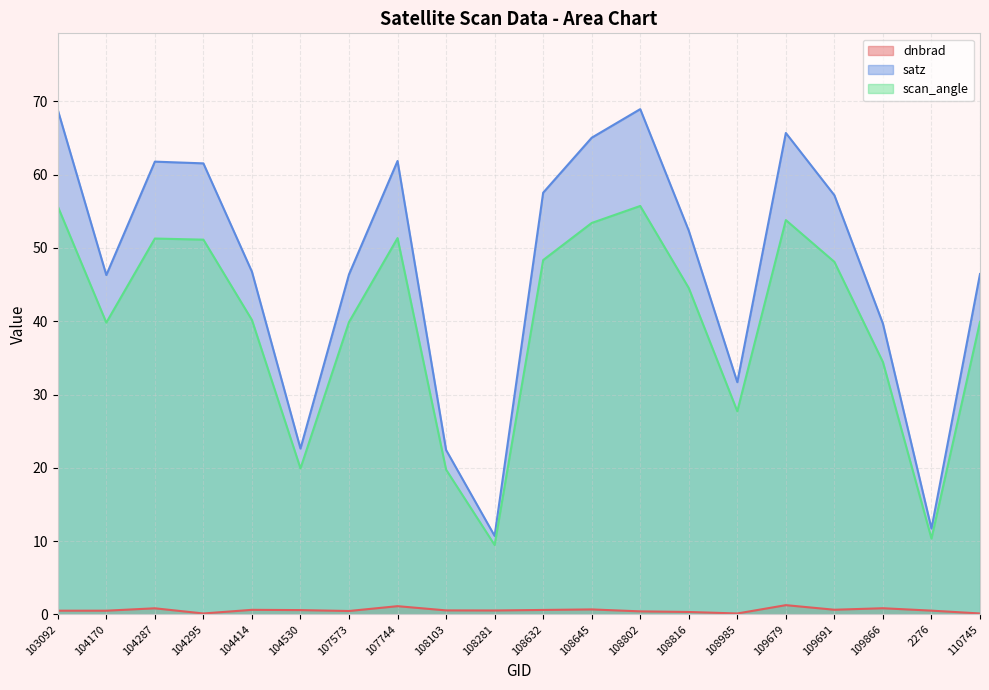

True or false: dnbrad has more than 2 points higher than both neighbors.

True